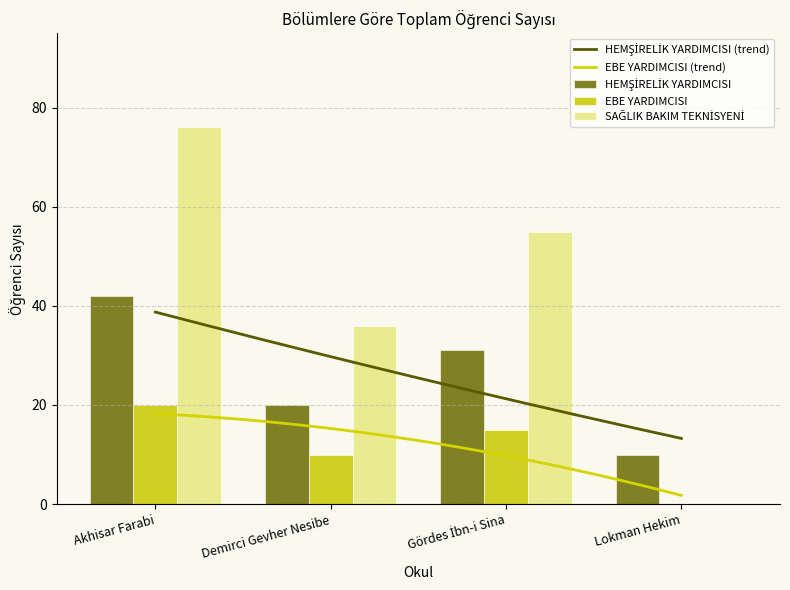

What is the difference between the maximum and minimum values in the SAĞLIK BAKIM TEKNİSYENİ series?

76